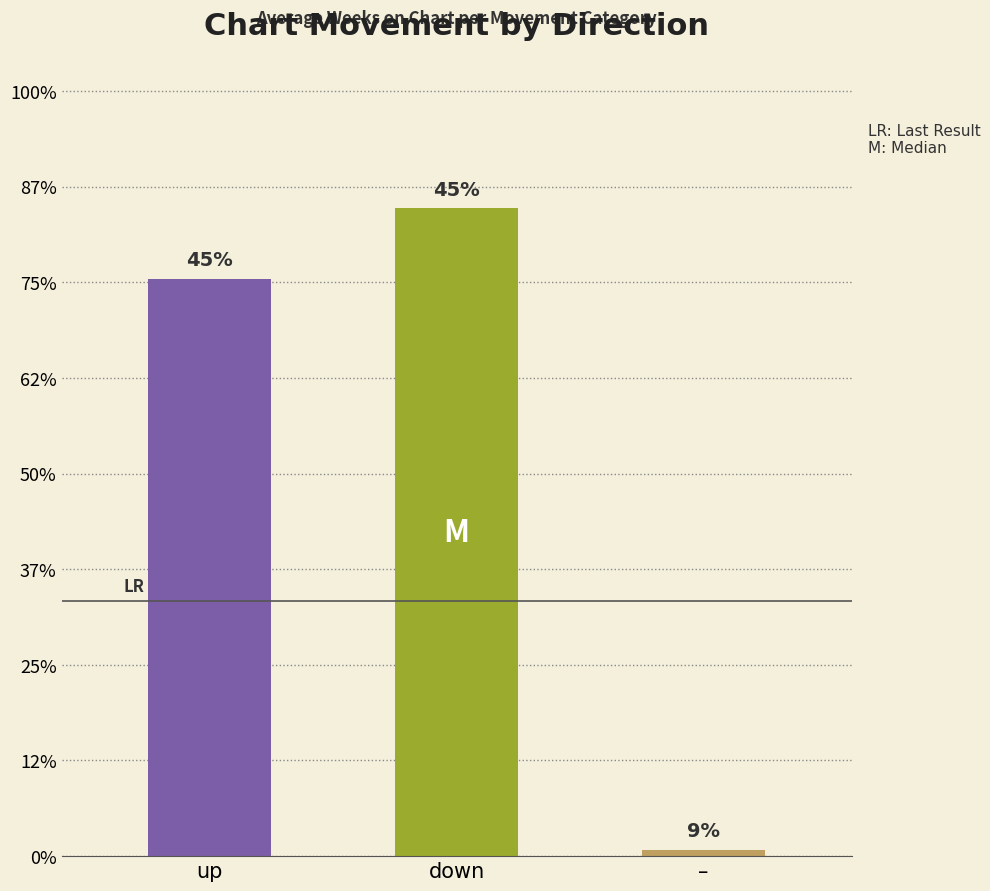

Rank the categories by value from highest to lowest.

down, up, –